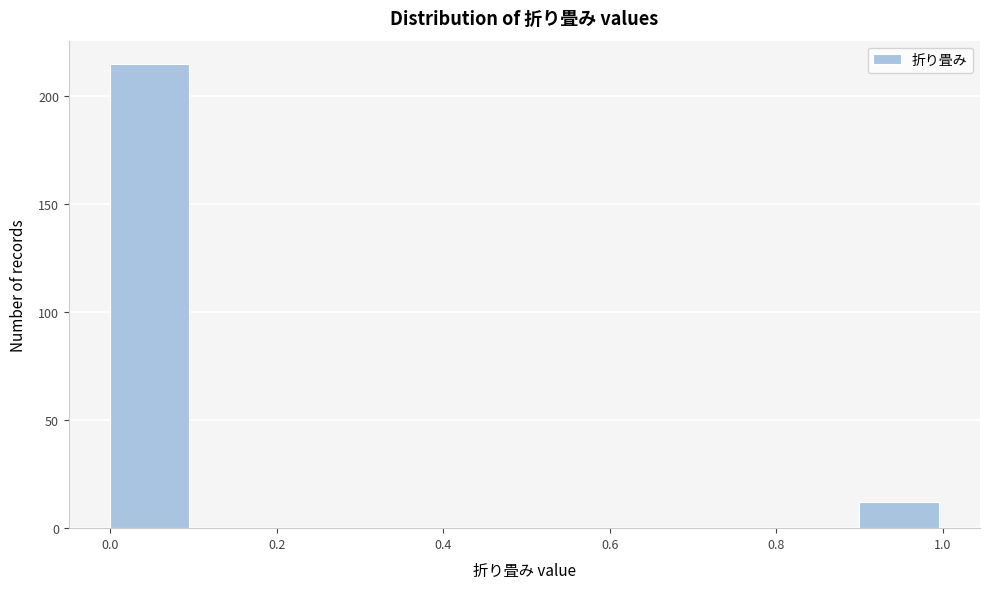

Over which range of the x-axis is the bar tallest?

0.0 to 0.1